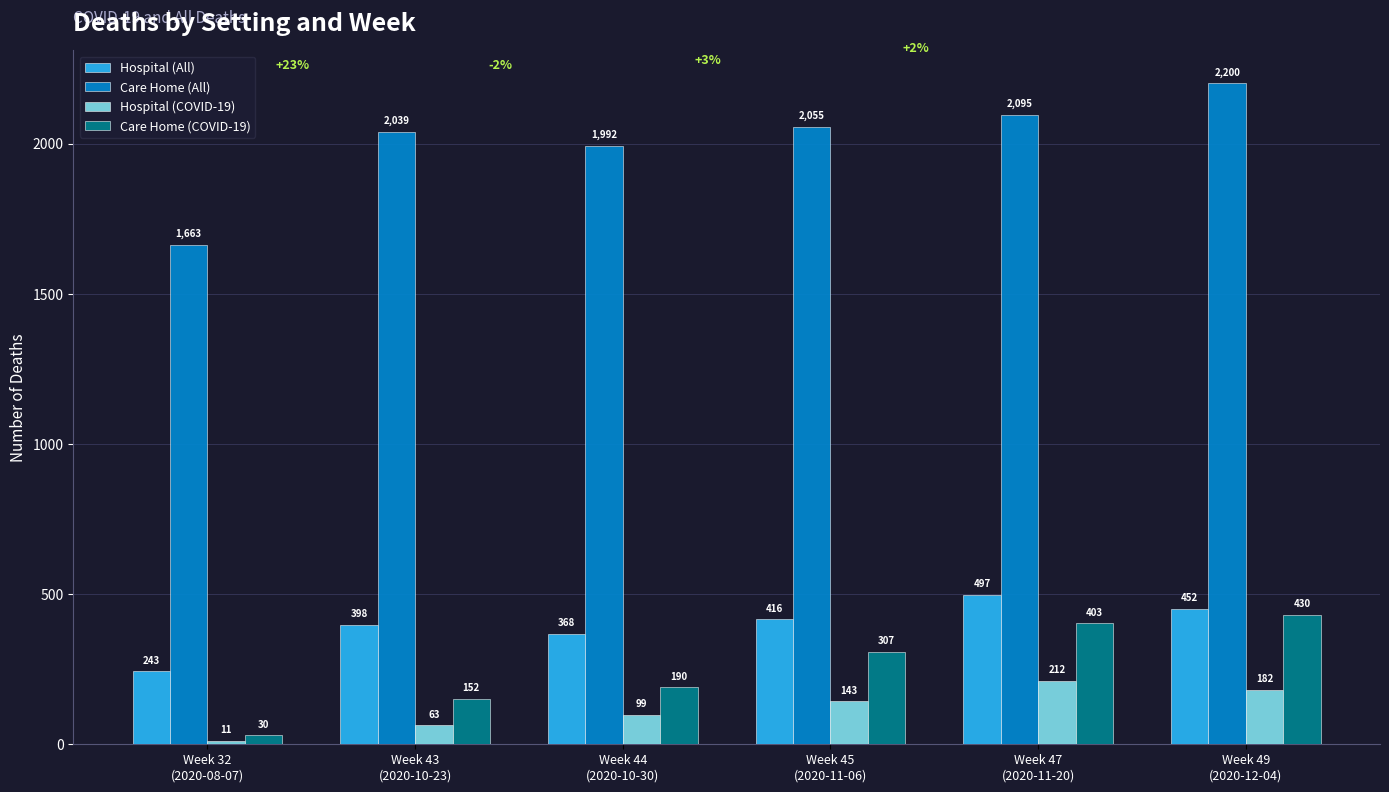

Rank the series by their maximum value, from lowest to highest.

Hospital (COVID-19), Care Home (COVID-19), Hospital (All), Care Home (All)